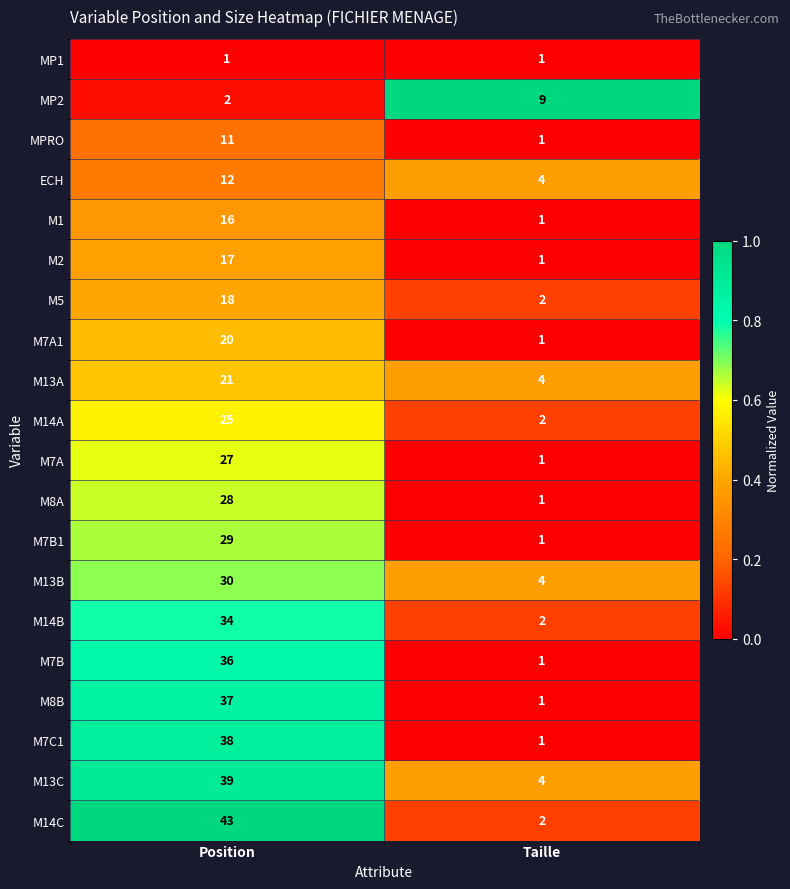

Which category has the highest value in the M13B series?

Position